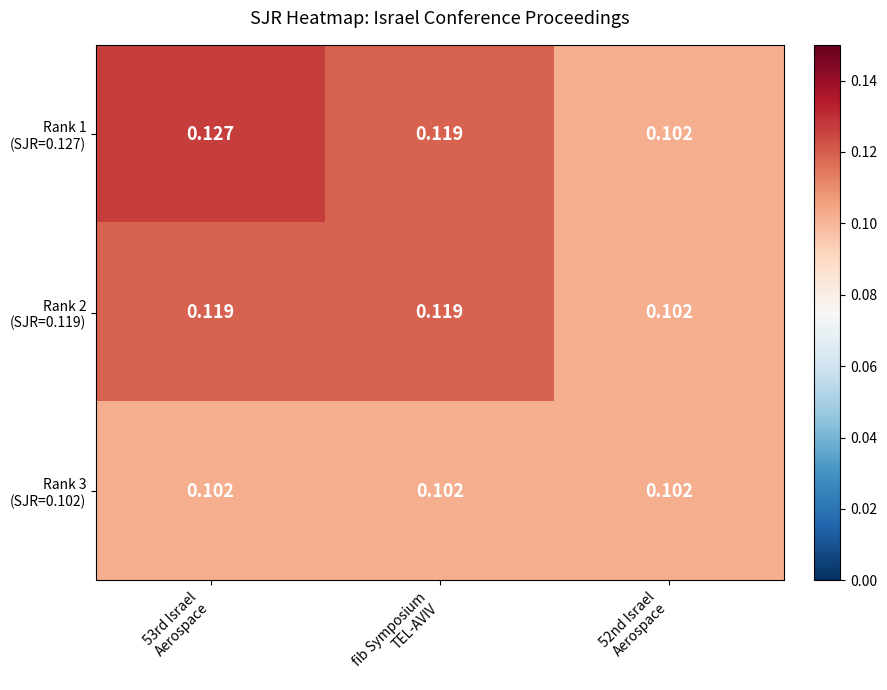

Which category has the highest value across all series?

53rd Israel
Aerospace